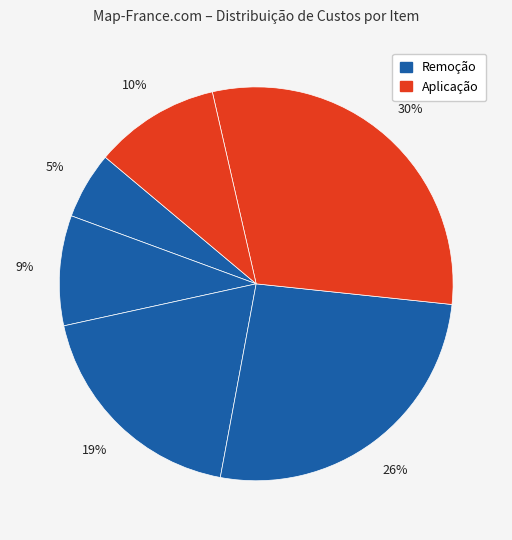

How many segments does this pie chart have?

6